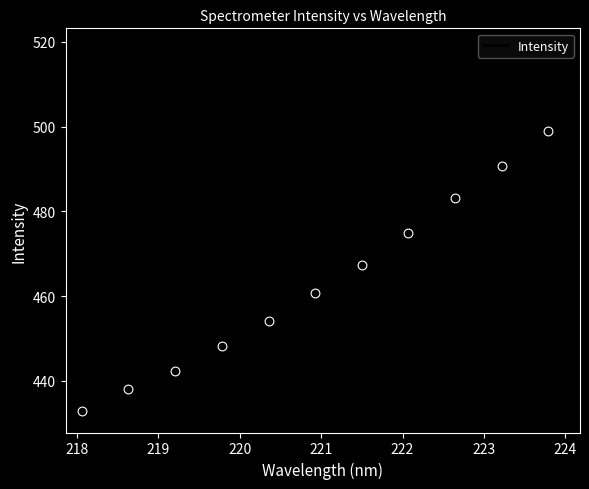

What is the smallest value displayed?

432.8